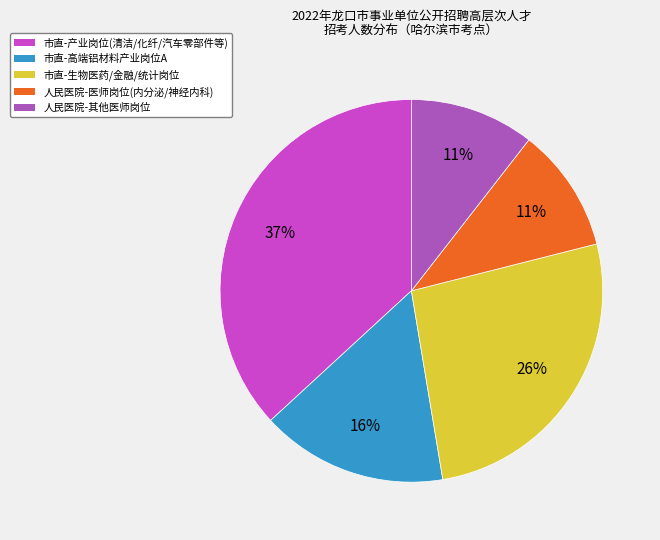

To the nearest percent, what is the average slice percentage?

20%